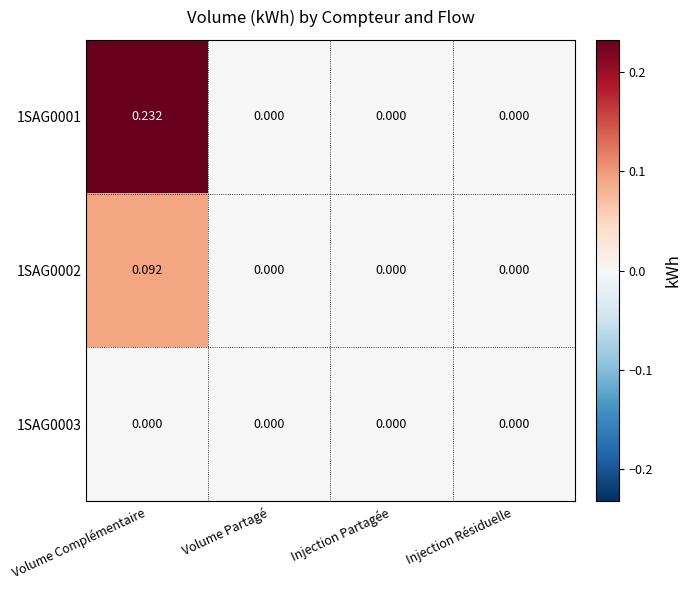

Which label corresponds to the largest value in the chart?

Volume Complémentaire